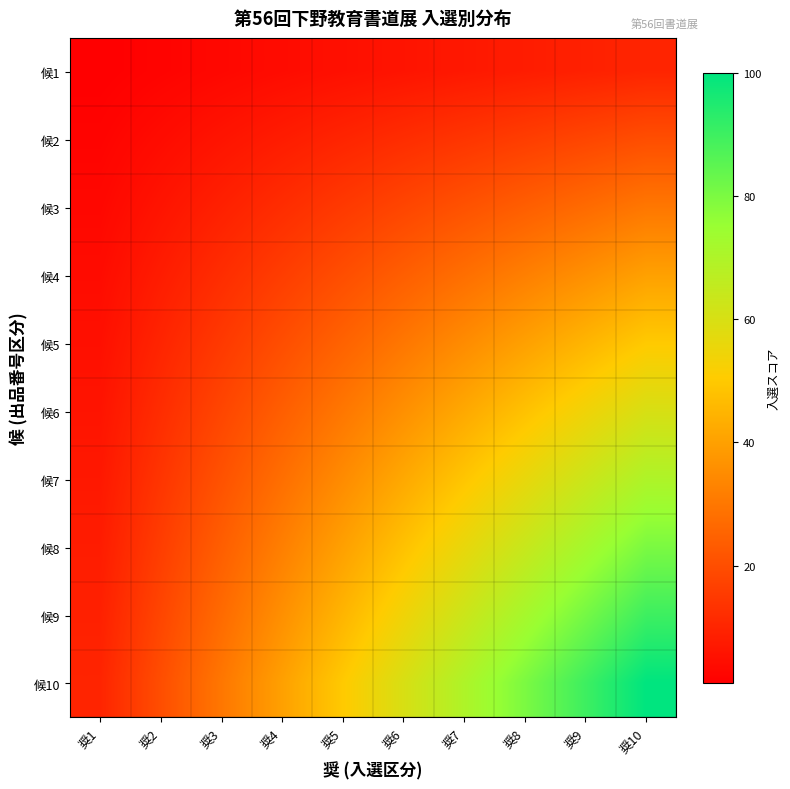

Reading left to right, transcribe all the data shown in this chart.

候1: 奨1=1	奨2=2	奨3=3	奨4=4	奨5=5	奨6=6	奨7=7	奨8=8	奨9=9	奨10=10
候2: 奨1=2	奨2=4	奨3=6	奨4=8	奨5=10	奨6=12	奨7=14	奨8=16	奨9=18	奨10=20
候3: 奨1=3	奨2=6	奨3=9	奨4=12	奨5=15	奨6=18	奨7=21	奨8=24	奨9=27	奨10=30
候4: 奨1=4	奨2=8	奨3=12	奨4=16	奨5=20	奨6=24	奨7=28	奨8=32	奨9=36	奨10=40
候5: 奨1=5	奨2=10	奨3=15	奨4=20	奨5=25	奨6=30	奨7=35	奨8=40	奨9=45	奨10=50
候6: 奨1=6	奨2=12	奨3=18	奨4=24	奨5=30	奨6=36	奨7=42	奨8=48	奨9=54	奨10=60
候7: 奨1=7	奨2=14	奨3=21	奨4=28	奨5=35	奨6=42	奨7=49	奨8=56	奨9=63	奨10=70
候8: 奨1=8	奨2=16	奨3=24	奨4=32	奨5=40	奨6=48	奨7=56	奨8=64	奨9=72	奨10=80
候9: 奨1=9	奨2=18	奨3=27	奨4=36	奨5=45	奨6=54	奨7=63	奨8=72	奨9=81	奨10=90
候10: 奨1=10	奨2=20	奨3=30	奨4=40	奨5=50	奨6=60	奨7=70	奨8=80	奨9=90	奨10=100